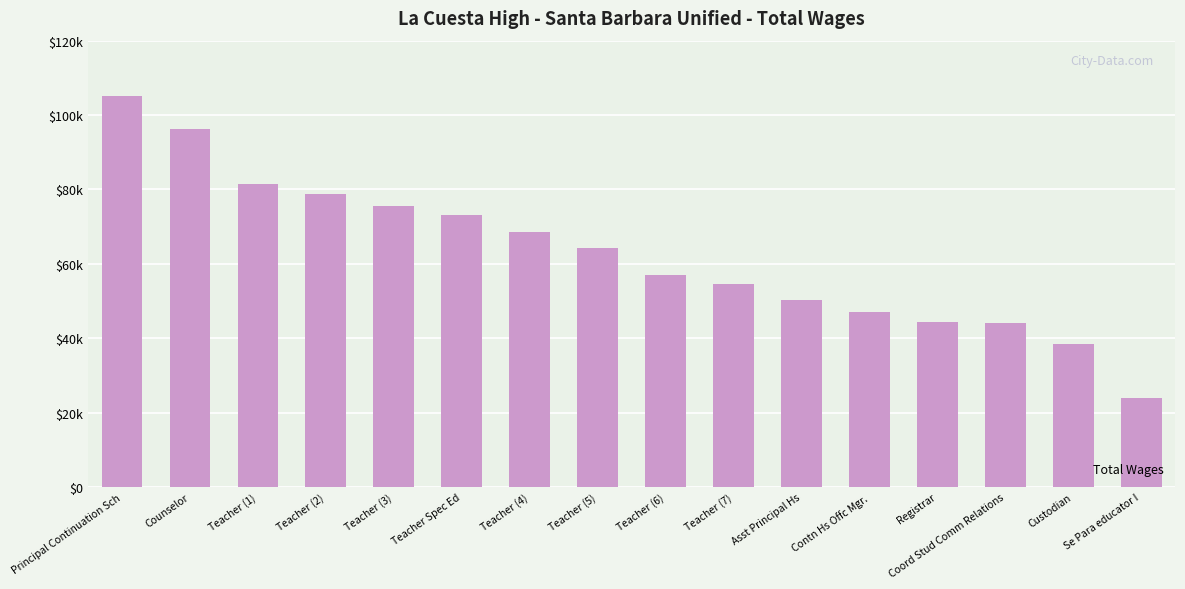

Does the chart contain any negative values?

No